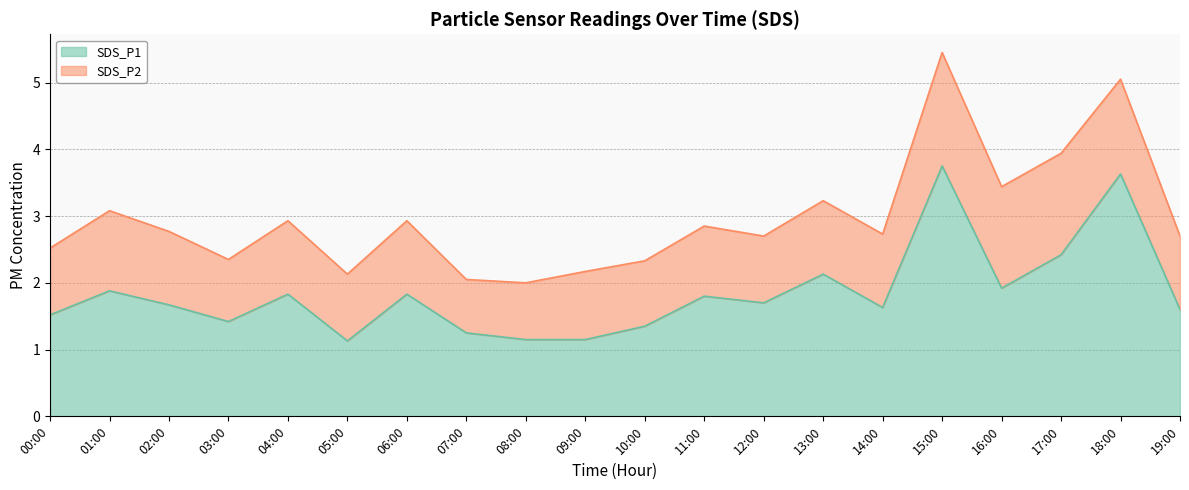

Does the chart display data point markers on the line(s)?

No